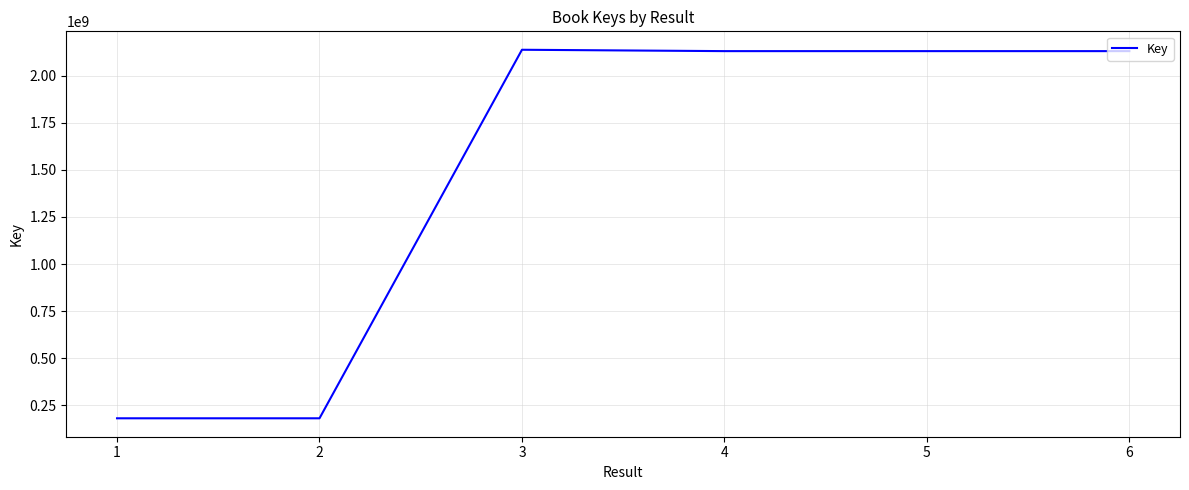

True or false: the data shows 84546115 at 1.

False